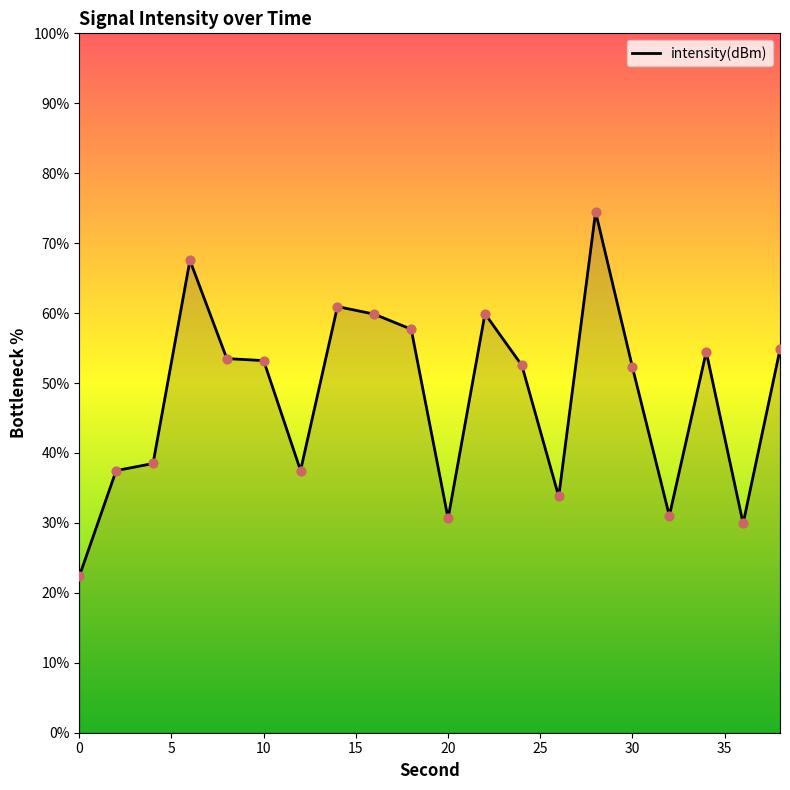

What is the greatest value displayed?

74.5